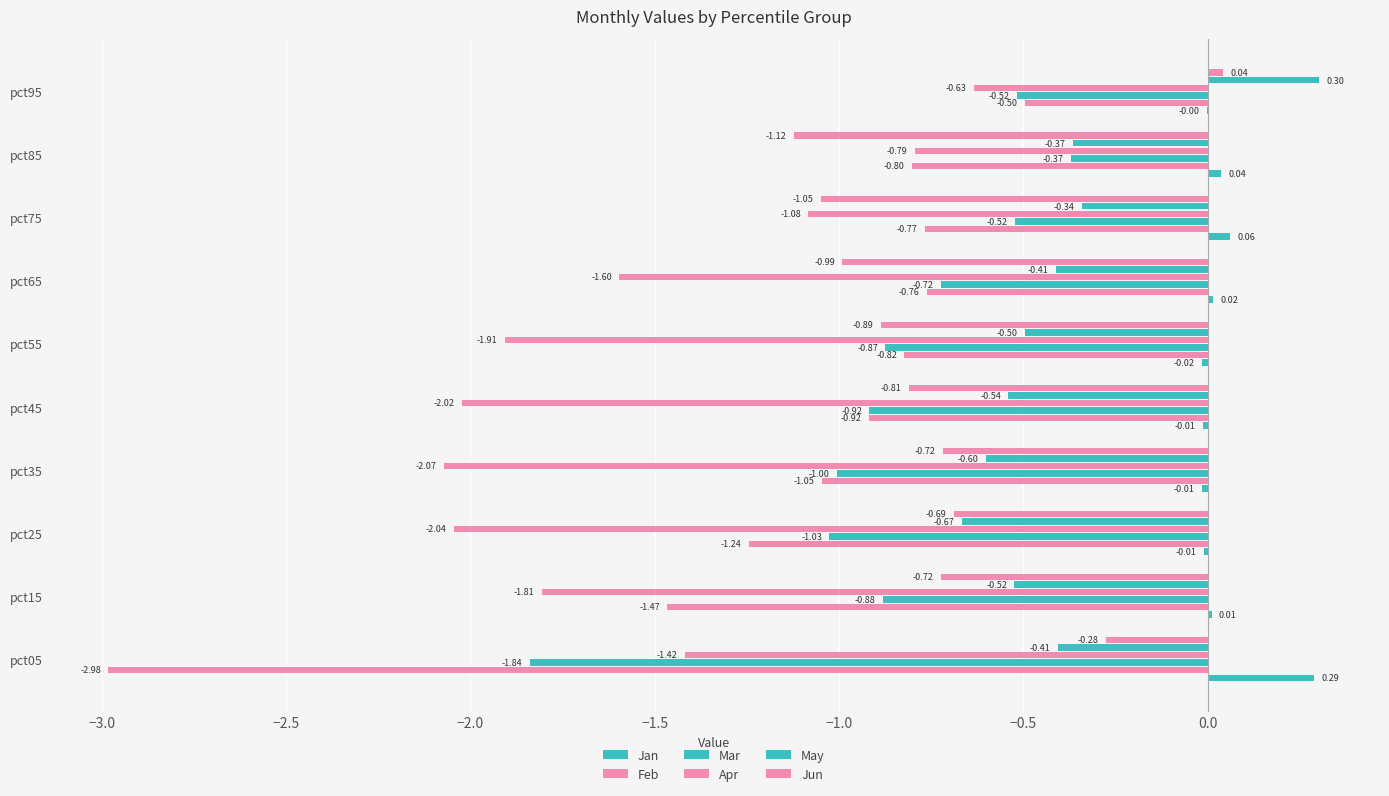

How many series are shown in this chart?

6